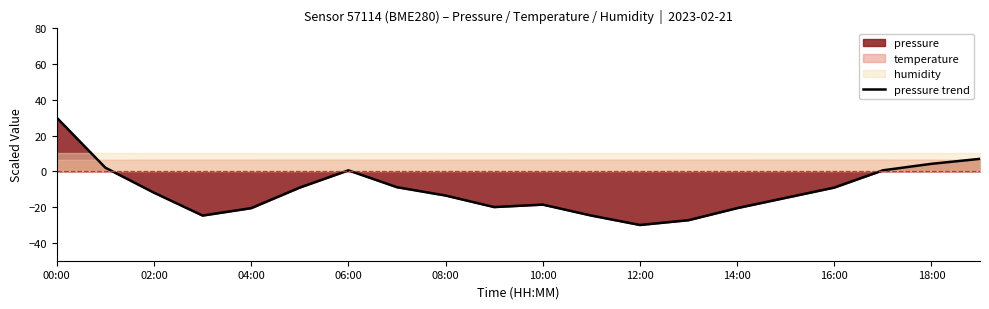

How many lines are shown in the chart?

1